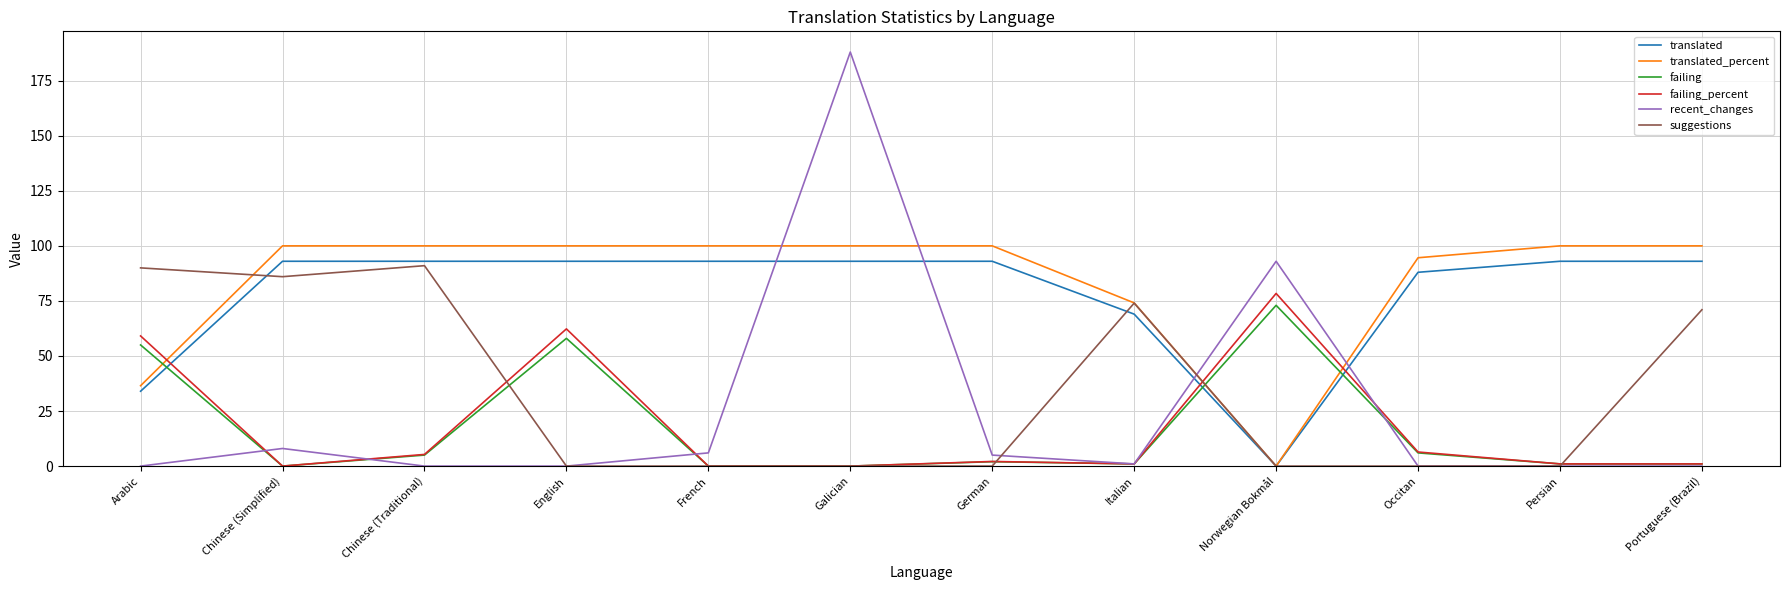

Which series has the largest range (max minus min)?

recent_changes